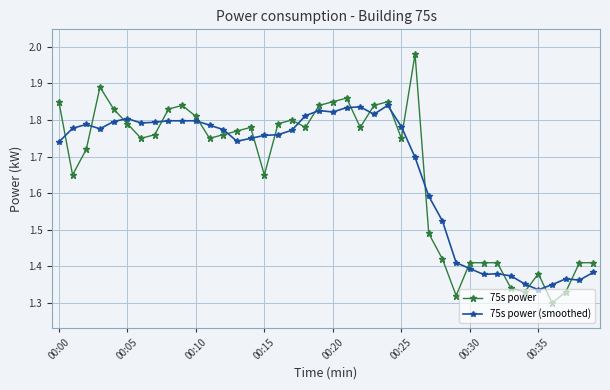

What is the sum of all 75s power values?

66.5